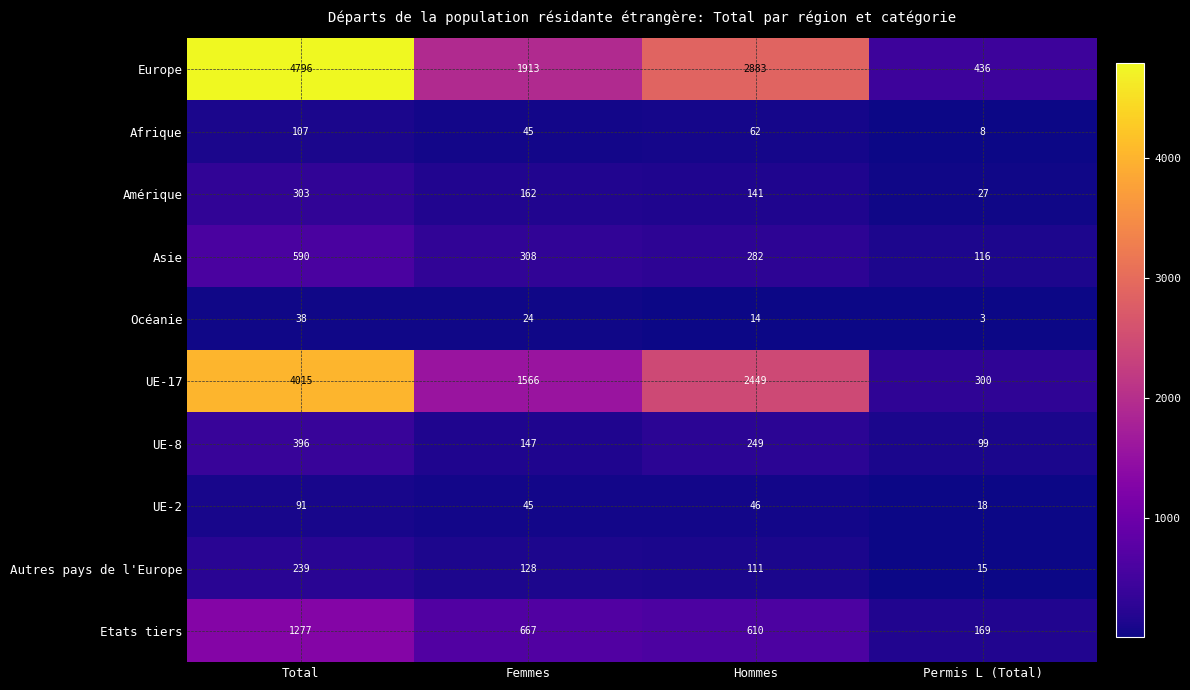

What is the spread (max minus min) of values at Femmes?

1889